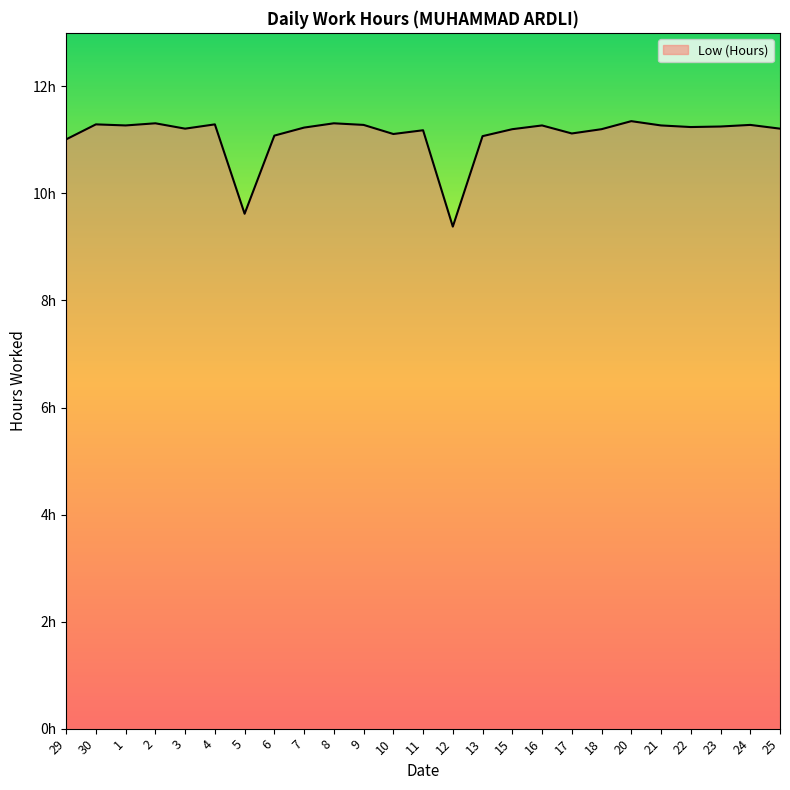

List the labels in order of value, largest first.

20, 2, 8, 30, 4, 9, 24, 1, 16, 21, 23, 22, 7, 3, 25, 15, 18, 11, 17, 10, 6, 13, 29, 5, 12